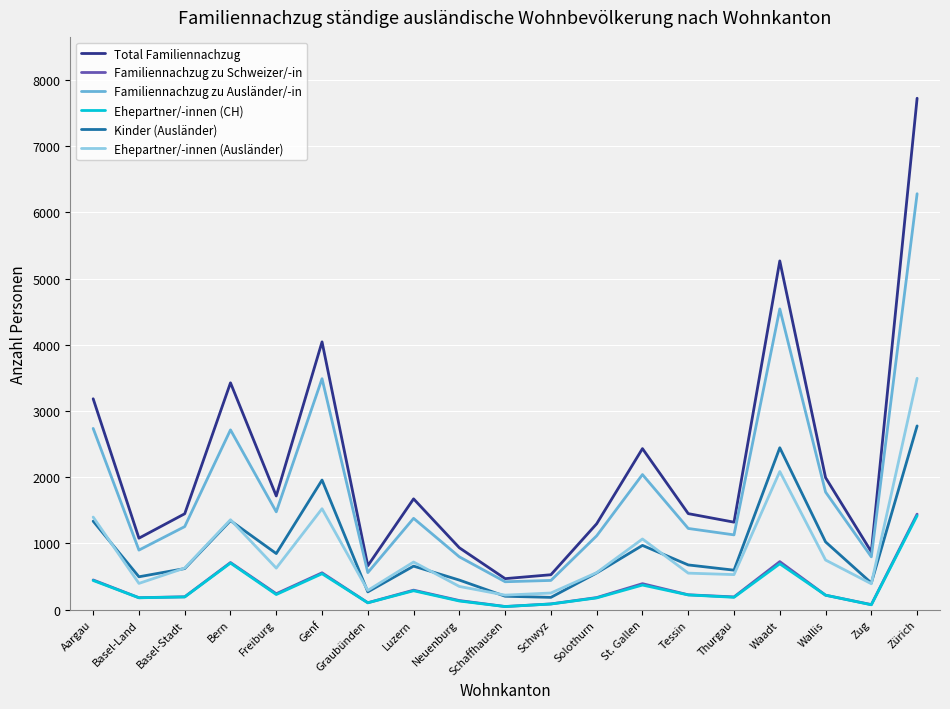

True or false: Ehepartner/-innen (CH) and Kinder (Ausländer) intersect in this chart.

False